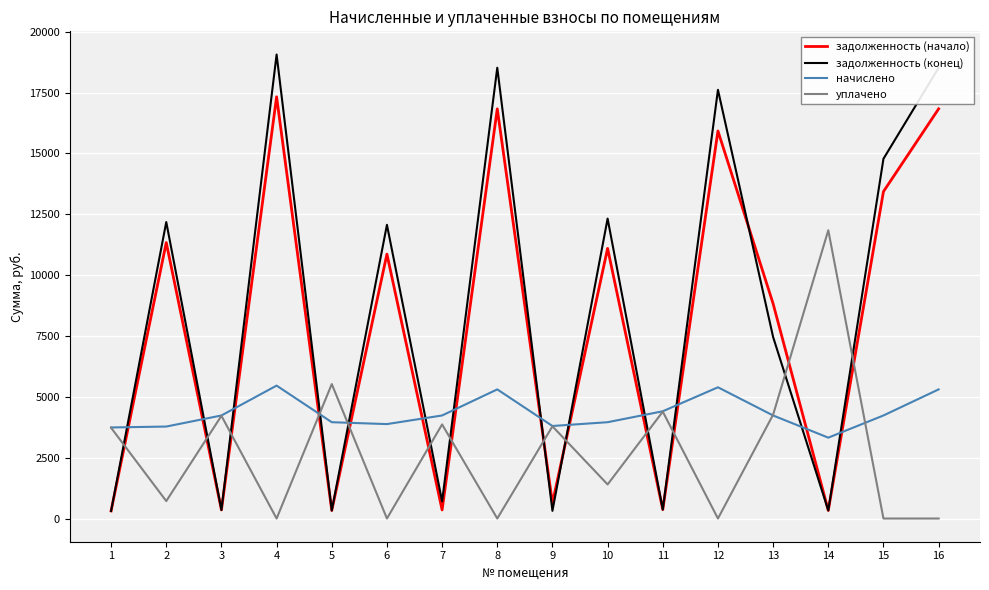

What is the spread (max minus min) of values at 13?

4592.1